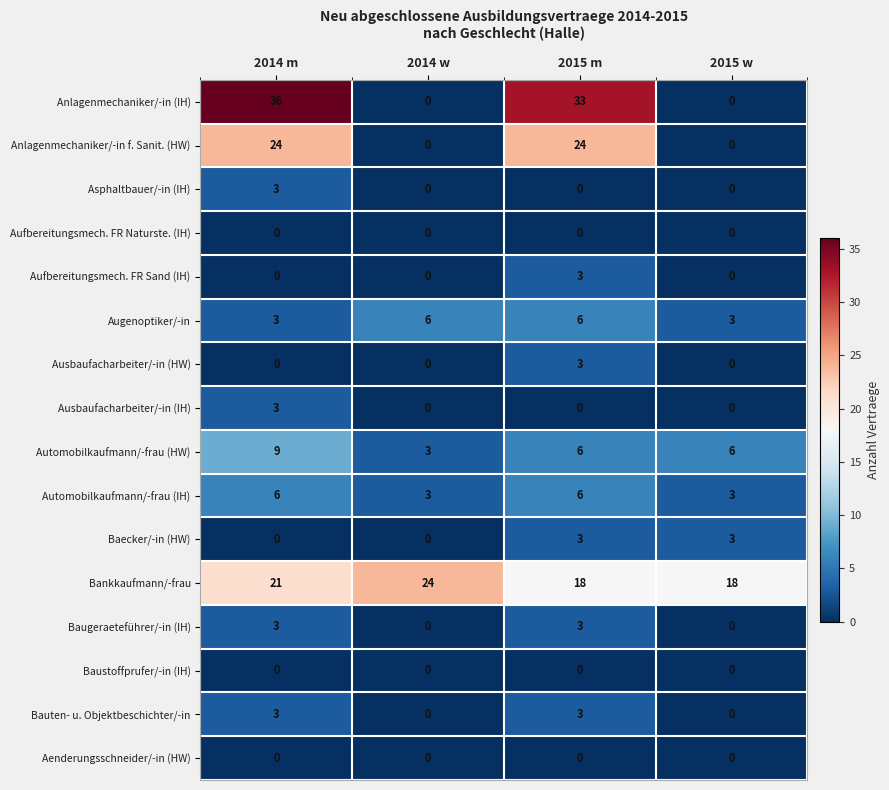

The Anlagenmechaniker/-in f. Sanit. (HW) series shows 24 at 2014 m. True or false?

True